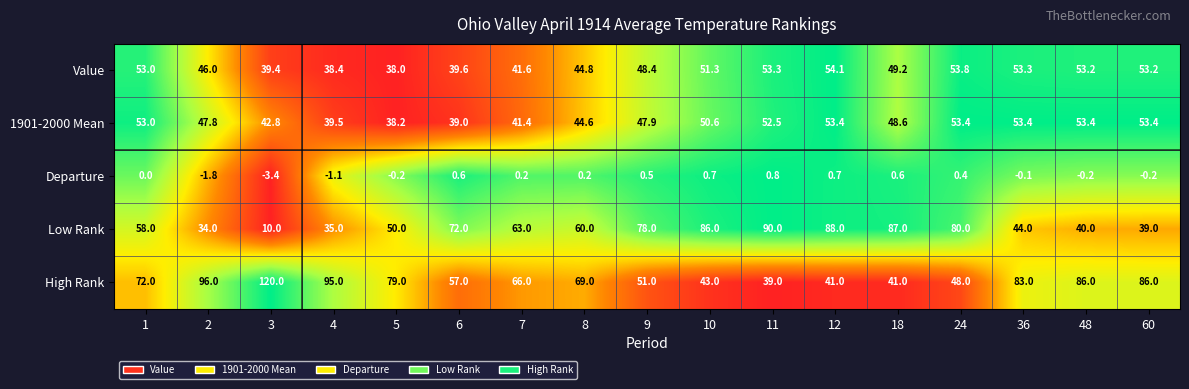

Rank the series by their maximum value, from lowest to highest.

Departure, 1901-2000 Mean, Value, Low Rank, High Rank